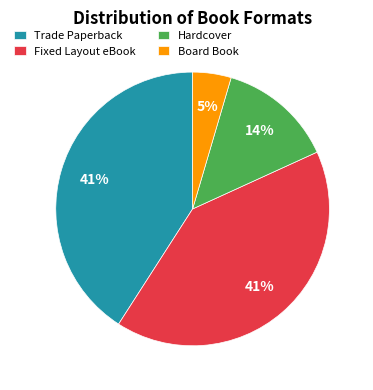

To the nearest percent, what is the average slice percentage?

25%